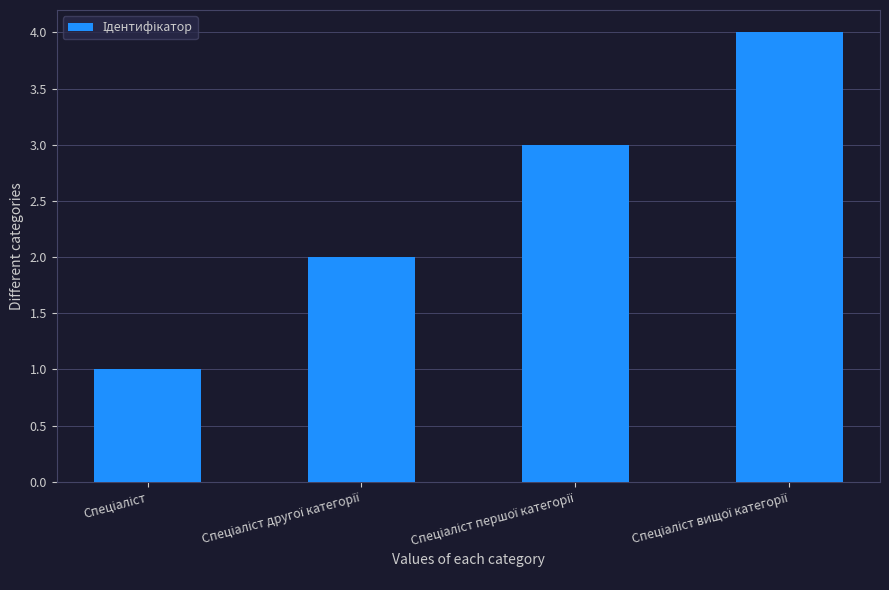

What is the difference between the maximum and minimum values?

3